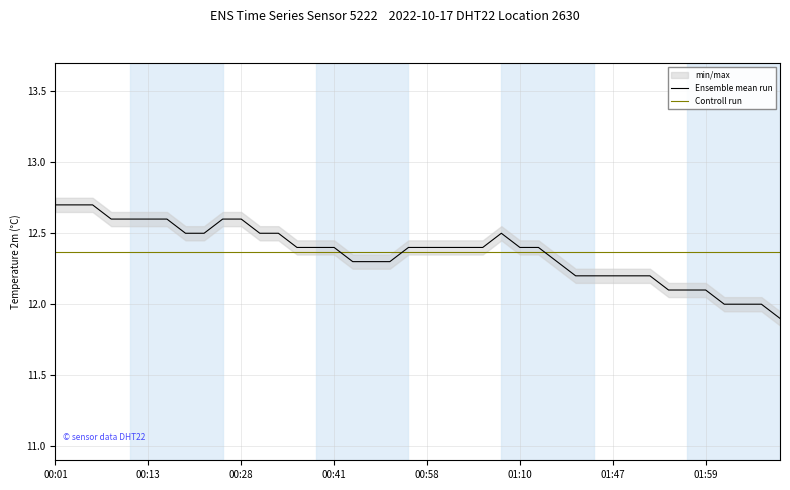

What is the sum of all Ensemble mean run values?

494.6